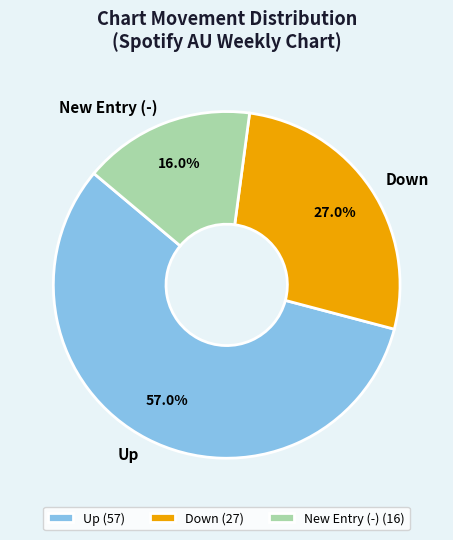

Is there any slice that represents more than half of the pie?

Yes